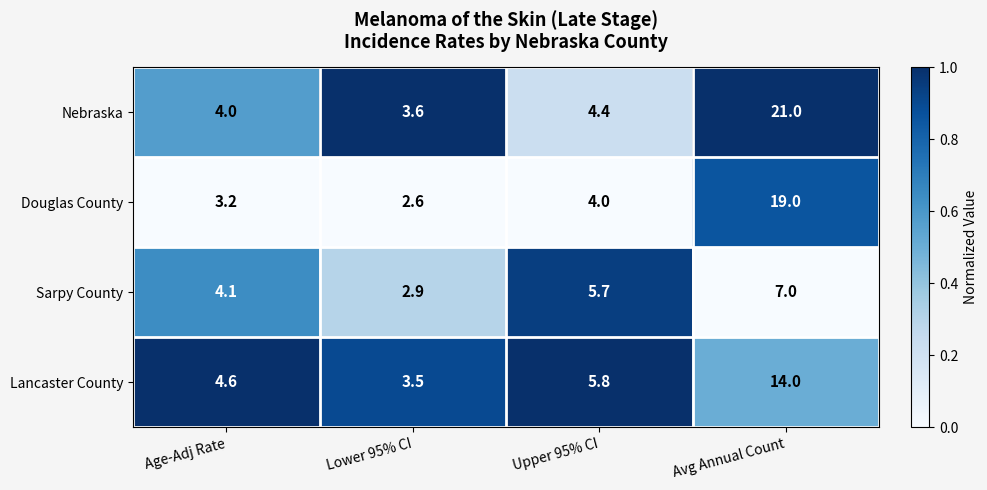

Rank the series by their maximum value, from lowest to highest.

Sarpy County, Lancaster County, Douglas County, Nebraska